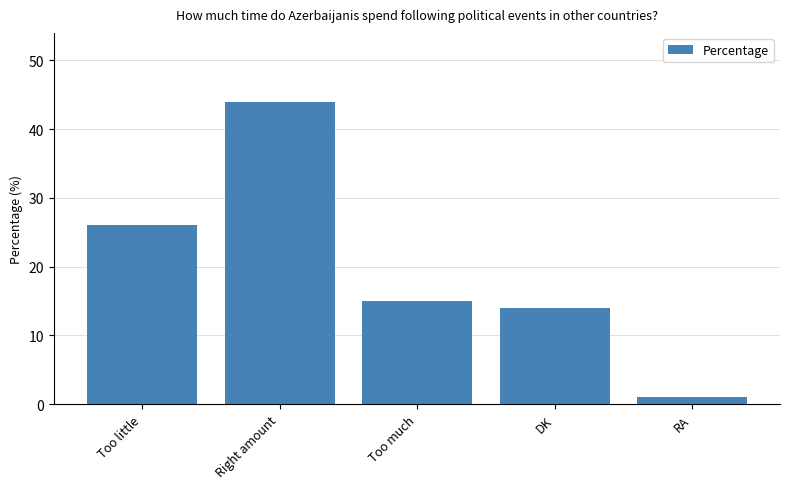

Where does the data first go above 15?

Too little